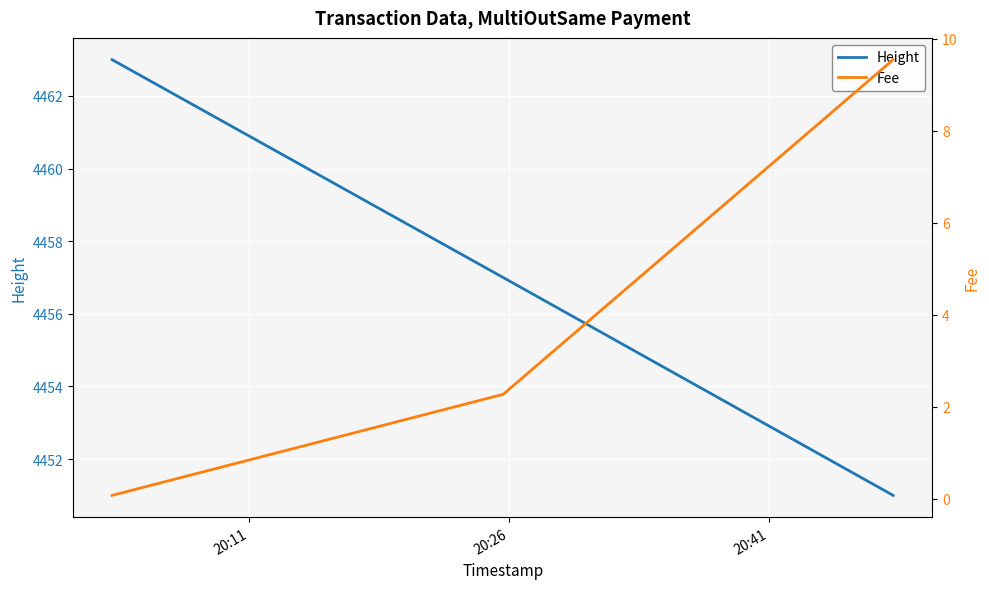

How many distinct data groups are displayed?

2